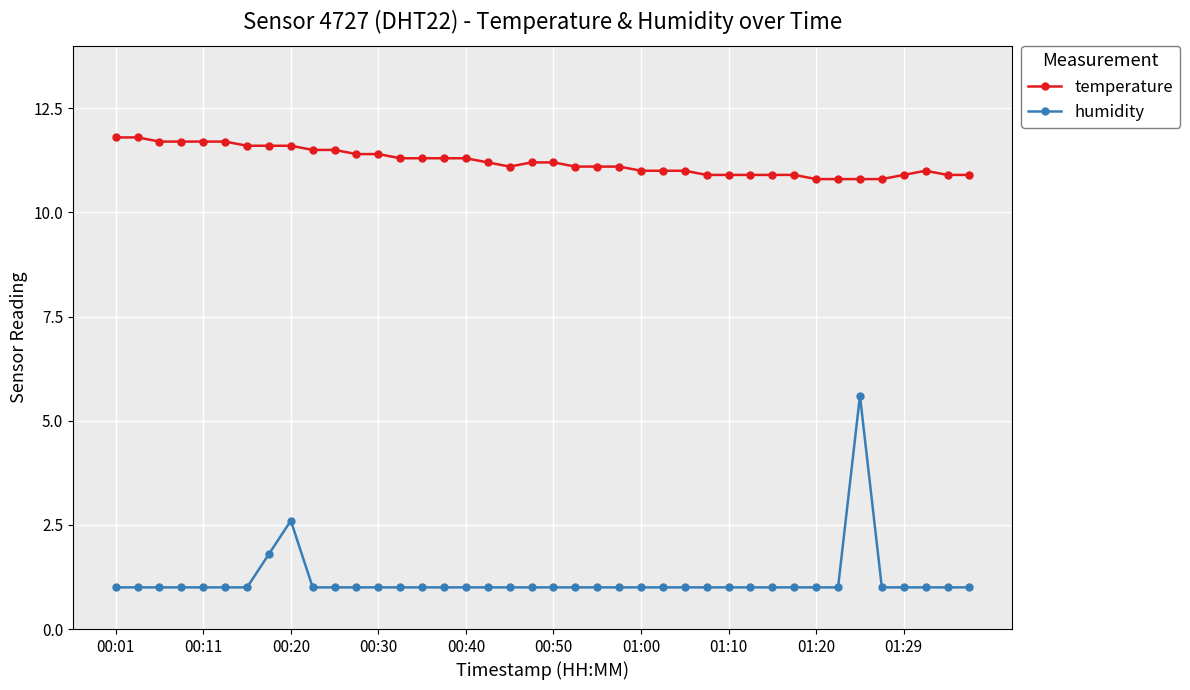

What is the value of the temperature point at the 26th from the left?

11.0